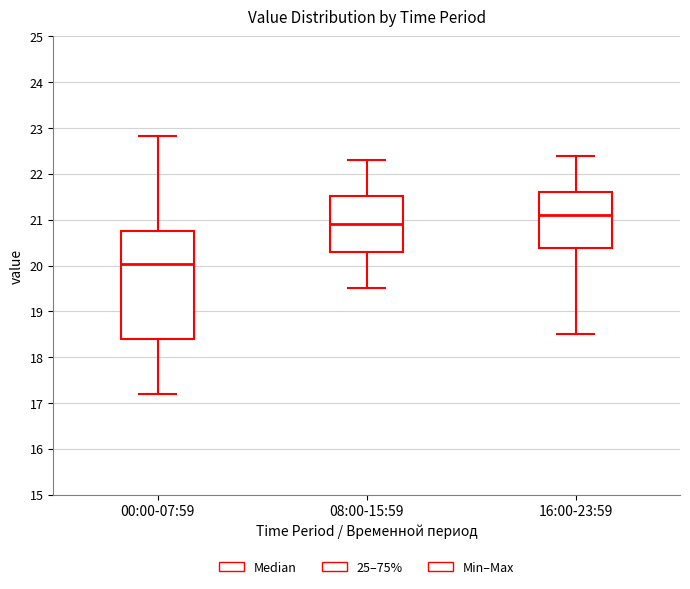

Where does the upper whisker of the box for 08:00-15:59 end on the y-axis? The values are not printed on the chart, so give them approximately, as read against the axis.

22.3